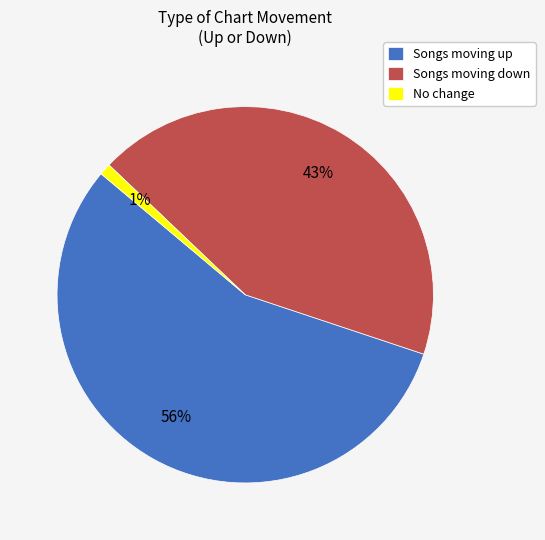

What percentage is the Songs moving up slice, to the nearest percent?

56%